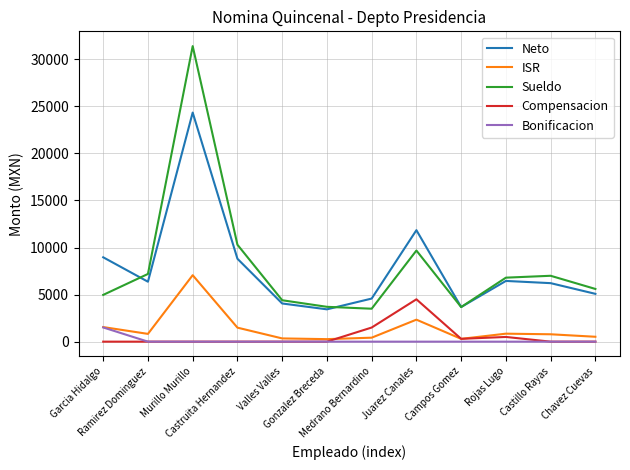

The Bonificacion series shows 0.0 at Juarez Canales. True or false?

True